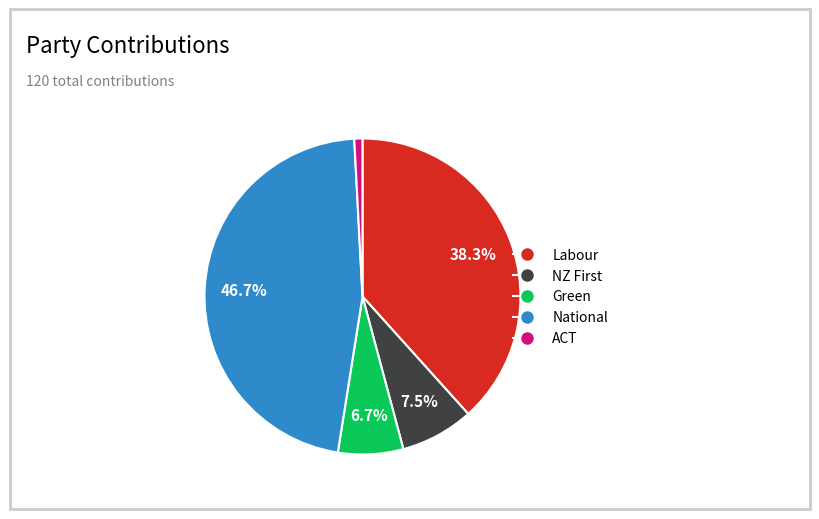

Is there a majority slice in this chart?

No